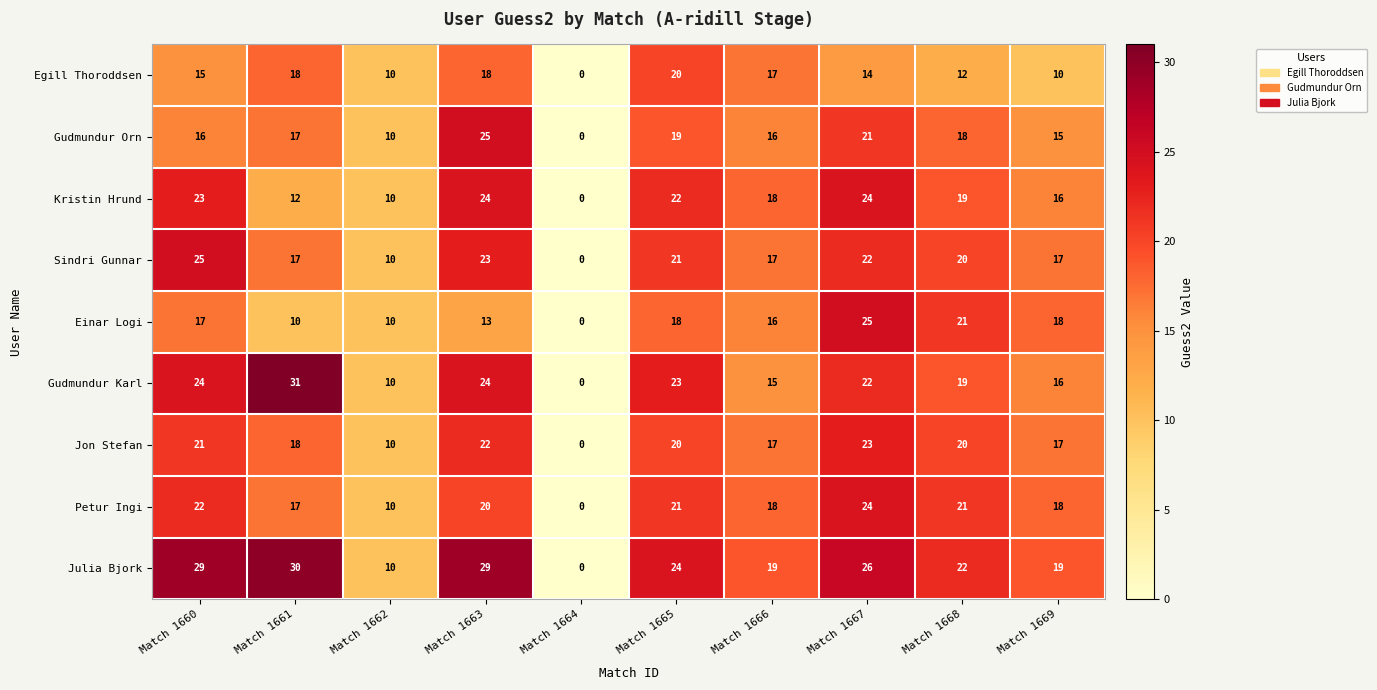

What is the total value across all series at Match 1666?

153